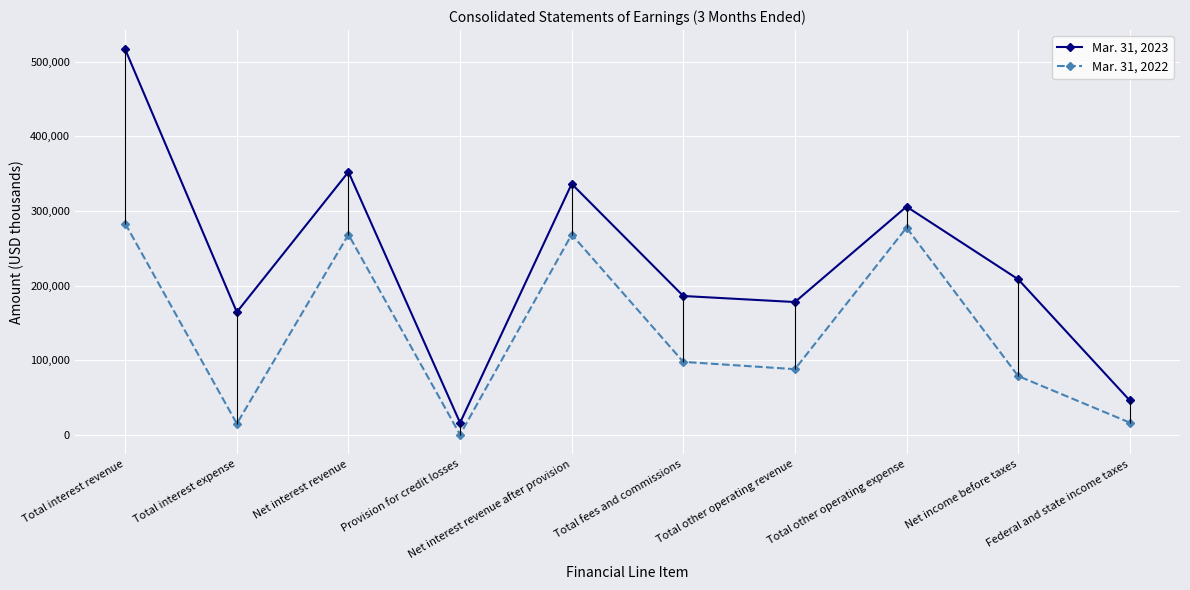

Where is the first local minimum for Mar. 31, 2023?

Total interest expense